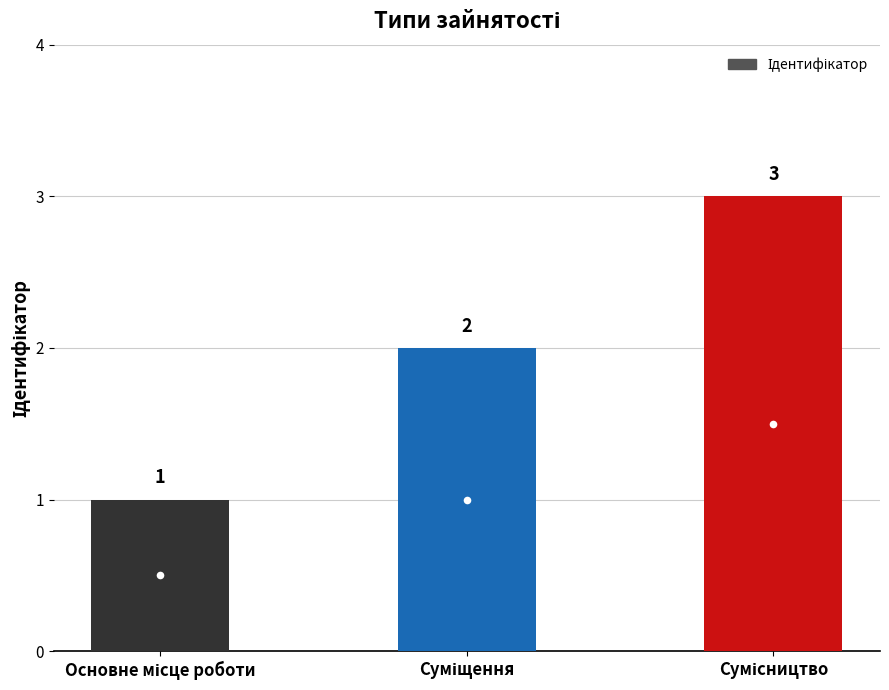

What is the value of the 3rd bar from the left?

3